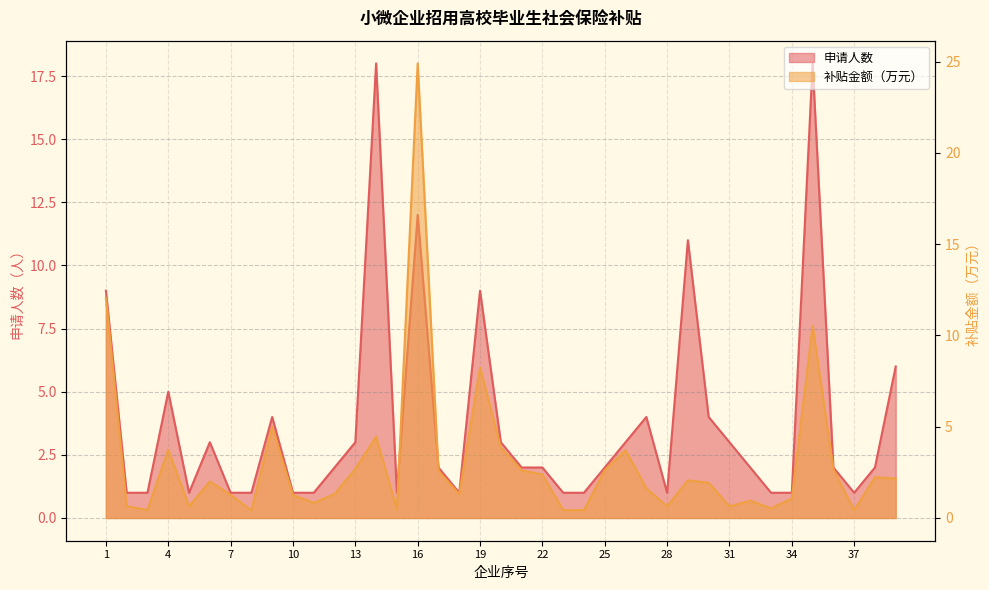

How many data points in 申请人数 are above 2?

16